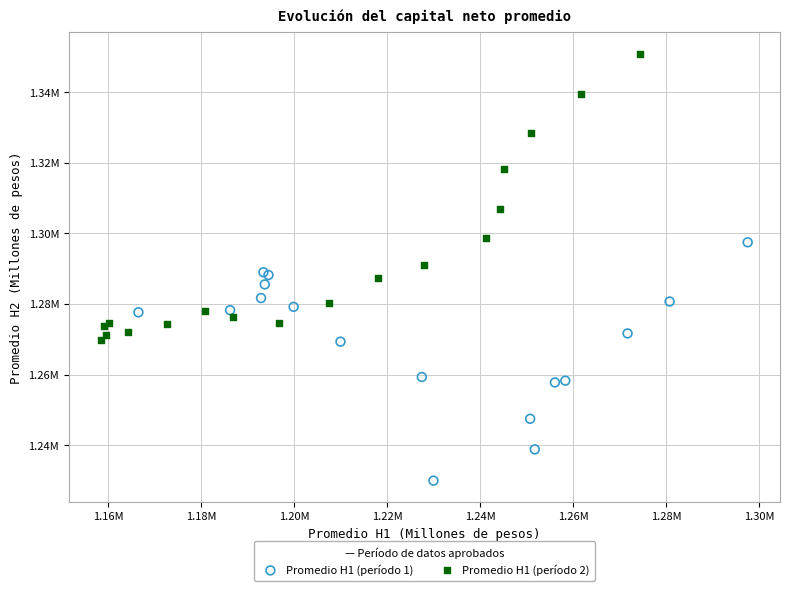

Which series has the largest Y range (max minus min)?

Promedio H1 (período 2)